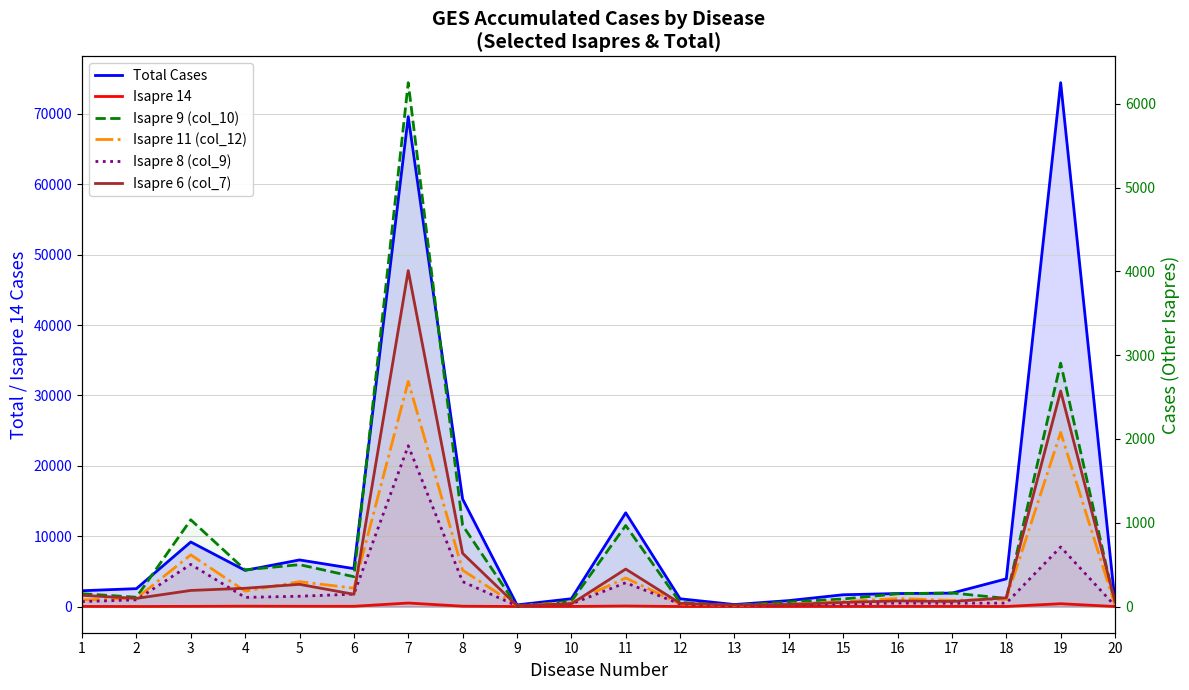

Reading right to left, list all the values displayed in this chart.

Total Cases: 20=625	19=74439	18=3934	17=1906	16=1847	15=1674	14=845	13=282	12=1105	11=13321	10=1108	9=230	8=15273	7=69620	6=5387	5=6622	4=5139	3=9170	2=2542	1=2245
Isapre 14: 20=2	19=399	18=8	17=13	16=11	15=10	14=7	13=0	12=2	11=75	10=9	9=2	8=46	7=497	6=34	5=36	4=49	3=26	2=7	1=13
Isapre 9 (col_10): 20=21	19=2905	18=97	17=162	16=152	15=90	14=54	13=14	12=49	11=967	10=62	9=4	8=969	7=6252	6=356	5=500	4=438	3=1035	2=111	1=153
Isapre 11 (col_12): 20=14	19=2078	18=86	17=73	16=96	15=58	14=29	13=13	12=32	11=341	10=45	9=11	8=434	7=2687	6=219	5=297	4=184	3=617	2=98	1=78
Isapre 8 (col_9): 20=8	19=711	18=41	17=39	16=41	15=31	14=21	13=10	12=31	11=284	10=31	9=8	8=297	7=1919	6=148	5=123	4=109	3=503	2=80	1=59
Isapre 6 (col_7): 20=58	19=2572	18=104	17=60	16=67	15=49	14=24	13=17	12=39	11=447	10=32	9=11	8=635	7=4009	6=146	5=265	4=218	3=192	2=97	1=134